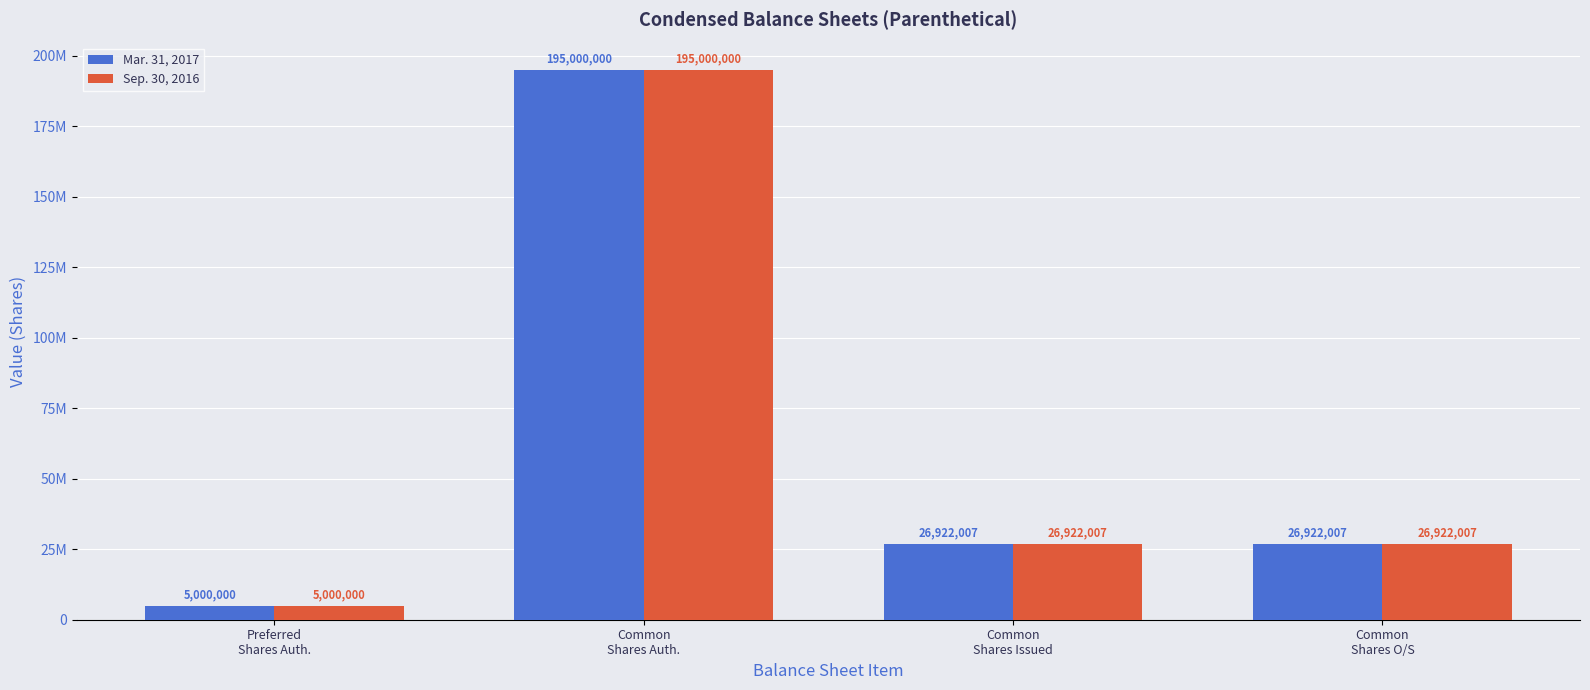

Does the chart contain any negative values?

No